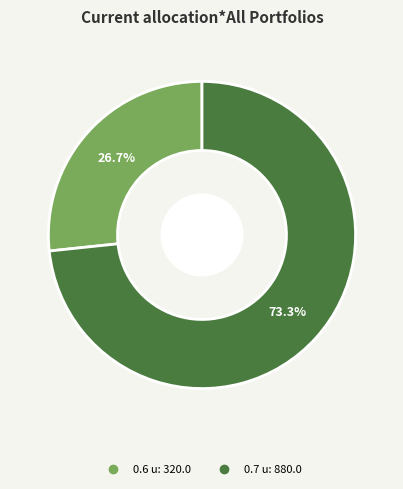

What percentage is the 0.6 u slice, to the nearest percent?

27%